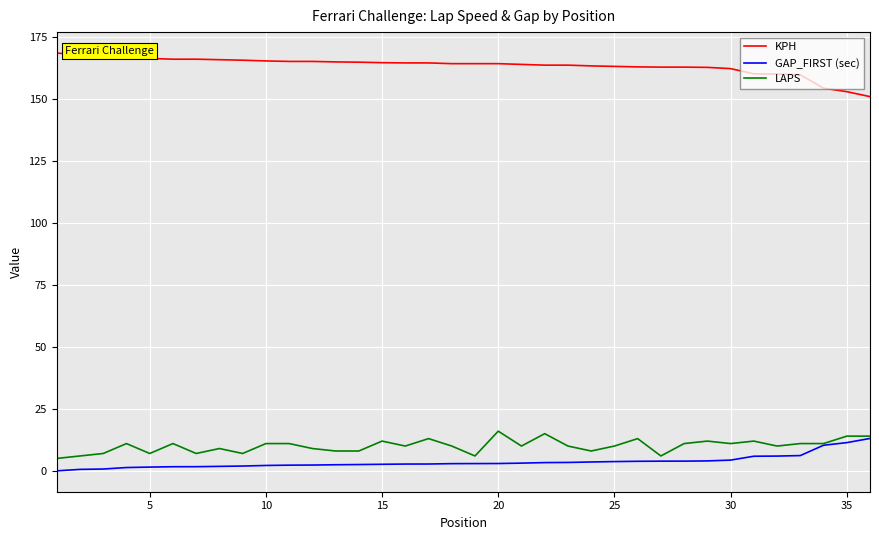

What is the minimum value for LAPS?

5.0